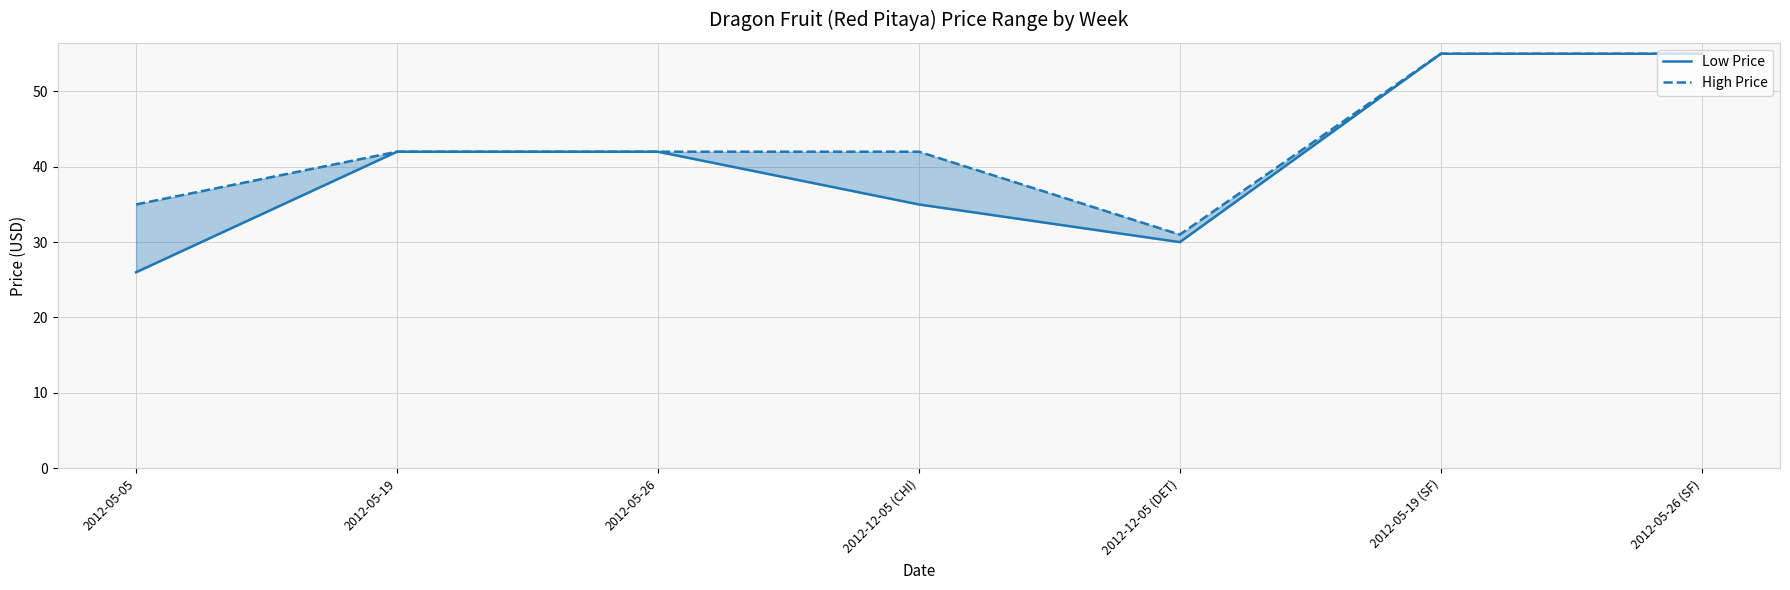

How many data points in High Price are above 42?

2